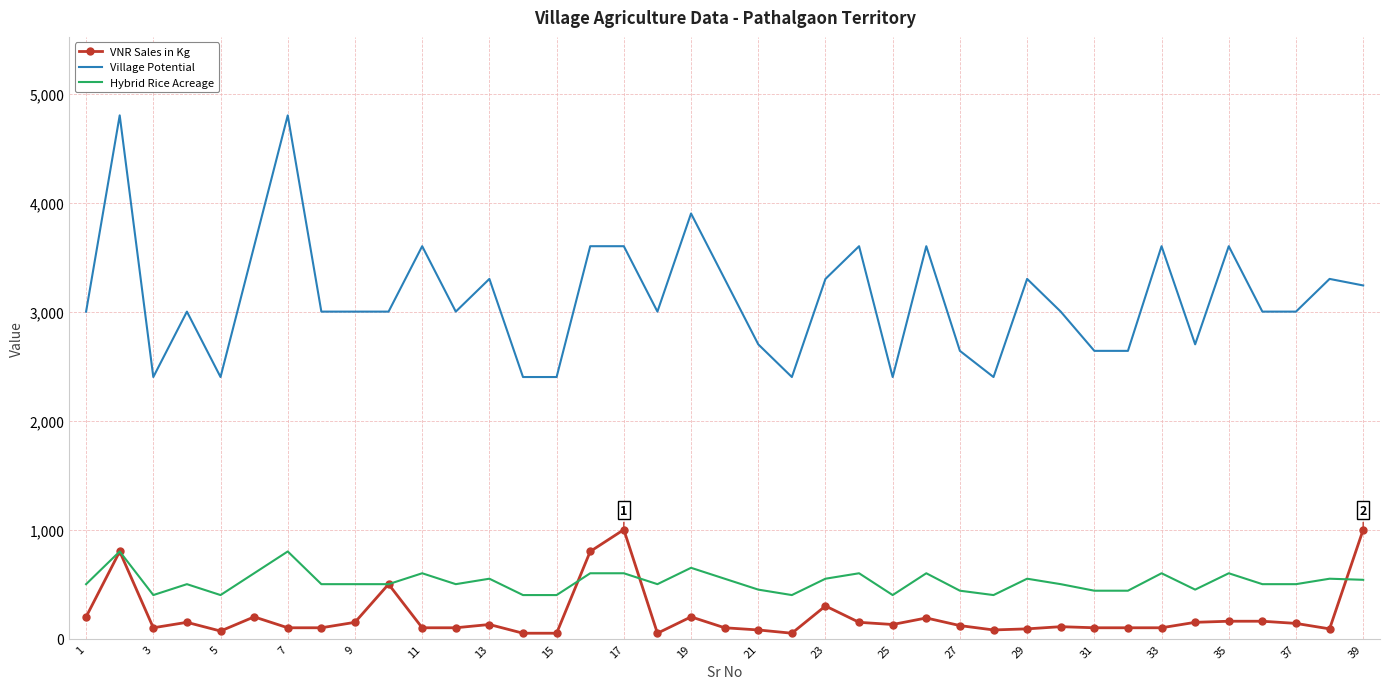

Which series has the largest total across all categories?

Village Potential